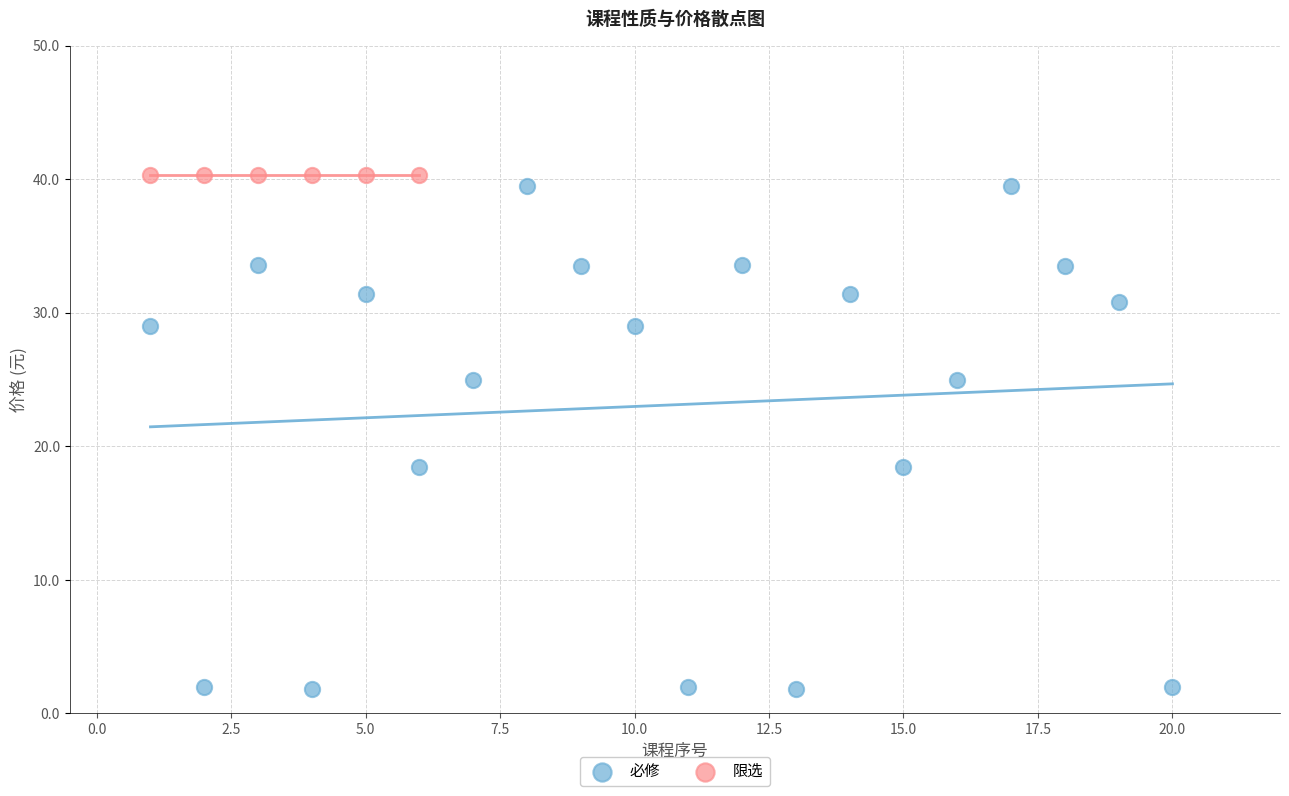

What are all the series names shown in the legend?

必修, 限选